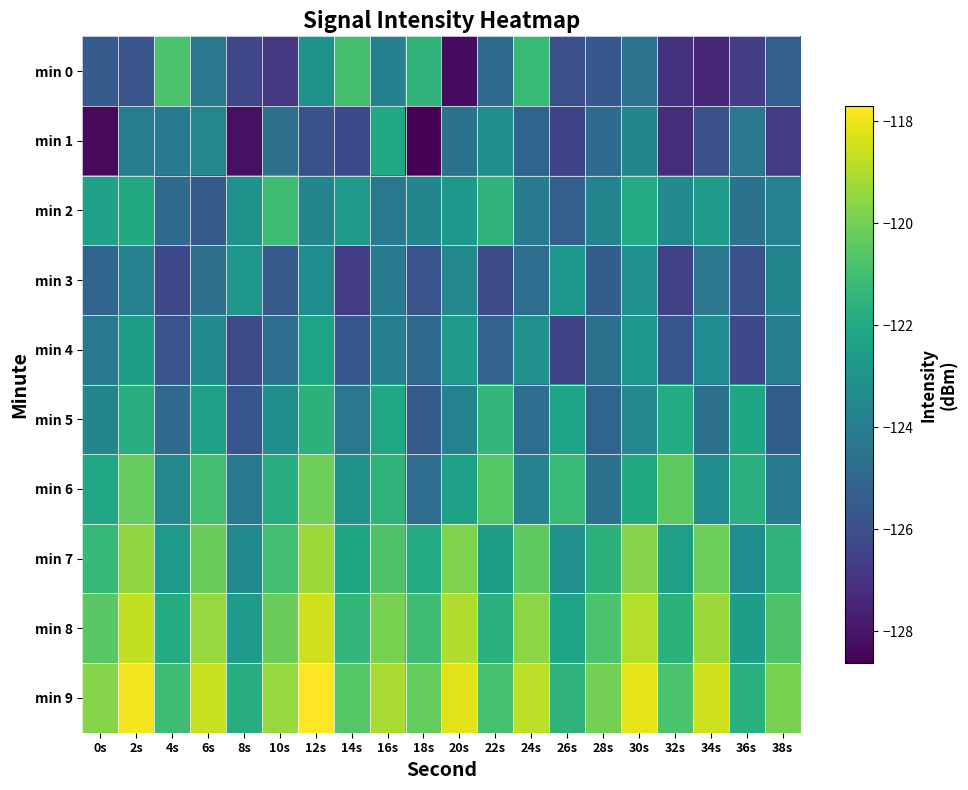

Reading left to right, what are all the values shown in this chart?

min 0: 0s=-125.4	2s=-125.7	4s=-120.8	6s=-124.3	8s=-126.3	10s=-126.8	12s=-123.0	14s=-120.9	16s=-123.8	18s=-121.5	20s=-128.3	22s=-124.9	24s=-121.2	26s=-125.9	28s=-125.6	30s=-124.5	32s=-127.0	34s=-127.3	36s=-126.6	38s=-125.3
min 1: 0s=-128.3	2s=-124.1	4s=-124.2	6s=-123.6	8s=-128.2	10s=-124.6	12s=-125.9	14s=-126.2	16s=-122.1	18s=-128.6	20s=-124.5	22s=-123.2	24s=-125.1	26s=-126.4	28s=-124.8	30s=-123.6	32s=-127.2	34s=-125.9	36s=-124.3	38s=-126.7
min 2: 0s=-122.4	2s=-122.0	4s=-124.9	6s=-125.5	8s=-123.1	10s=-121.1	12s=-123.6	14s=-122.7	16s=-124.2	18s=-123.6	20s=-122.8	22s=-121.5	24s=-124.1	26s=-125.3	28s=-123.7	30s=-121.9	32s=-123.4	34s=-122.6	36s=-124.5	38s=-123.8
min 3: 0s=-125.1	2s=-123.8	4s=-126.2	6s=-124.6	8s=-122.9	10s=-125.5	12s=-123.3	14s=-126.7	16s=-124.1	18s=-125.8	20s=-123.5	22s=-126.1	24s=-124.7	26s=-122.8	28s=-125.4	30s=-123.1	32s=-126.5	34s=-124.3	36s=-125.9	38s=-123.7
min 4: 0s=-124.2	2s=-122.5	4s=-125.8	6s=-123.4	8s=-126.1	10s=-124.7	12s=-122.3	14s=-125.6	16s=-123.9	18s=-124.8	20s=-122.6	22s=-125.2	24s=-123.1	26s=-126.4	28s=-124.5	30s=-122.8	32s=-125.7	34s=-123.3	36s=-126.2	38s=-124.0
min 5: 0s=-123.6	2s=-121.8	4s=-124.9	6s=-122.4	8s=-125.7	10s=-123.2	12s=-121.6	14s=-124.3	16s=-122.1	18s=-125.5	20s=-123.8	22s=-121.4	24s=-124.7	26s=-122.3	28s=-125.1	30s=-123.5	32s=-121.9	34s=-124.6	36s=-122.2	38s=-125.4
min 6: 0s=-122.1	2s=-120.3	4s=-123.5	6s=-121.0	8s=-124.2	10s=-121.8	12s=-120.1	14s=-123.0	16s=-121.5	18s=-124.7	20s=-122.4	22s=-120.6	24s=-123.8	26s=-121.2	28s=-124.5	30s=-122.0	32s=-120.4	34s=-123.3	36s=-121.7	38s=-124.1
min 7: 0s=-121.3	2s=-119.5	4s=-122.7	6s=-120.2	8s=-123.4	10s=-121.0	12s=-119.3	14s=-122.2	16s=-120.7	18s=-121.9	20s=-119.8	22s=-122.5	24s=-120.4	26s=-123.1	28s=-121.6	30s=-119.7	32s=-122.4	34s=-120.1	36s=-123.3	38s=-121.5
min 8: 0s=-120.5	2s=-118.7	4s=-121.9	6s=-119.4	8s=-122.6	10s=-120.2	12s=-118.5	14s=-121.4	16s=-119.9	18s=-121.1	20s=-119.0	22s=-121.7	24s=-119.6	26s=-122.3	28s=-120.8	30s=-118.9	32s=-121.6	34s=-119.3	36s=-122.5	38s=-120.7
min 9: 0s=-119.7	2s=-117.9	4s=-121.1	6s=-118.6	8s=-121.8	10s=-119.4	12s=-117.7	14s=-120.6	16s=-119.1	18s=-120.3	20s=-118.2	22s=-120.9	24s=-118.8	26s=-121.5	28s=-120.0	30s=-118.1	32s=-120.8	34s=-118.5	36s=-121.7	38s=-119.9